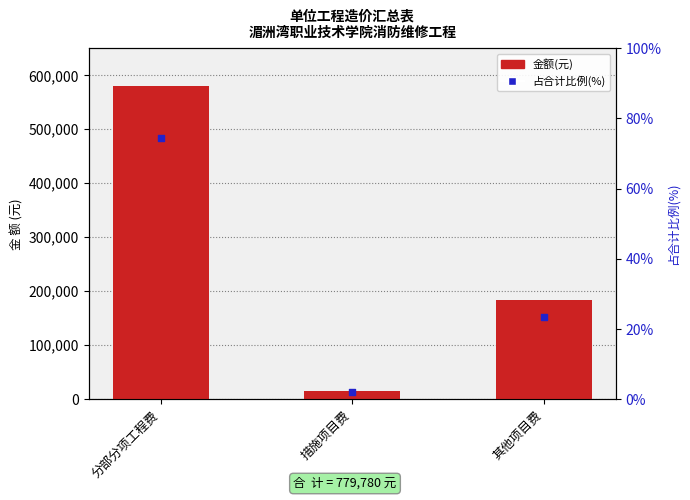

At how many categories does at least one series exceed 263179?

1